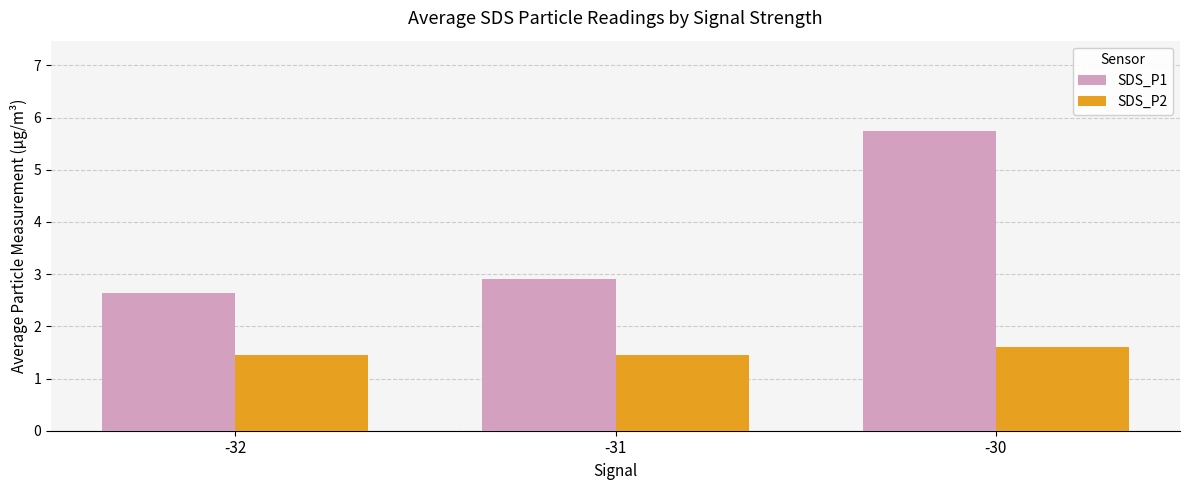

What is the average value of the SDS_P1 series?

3.8